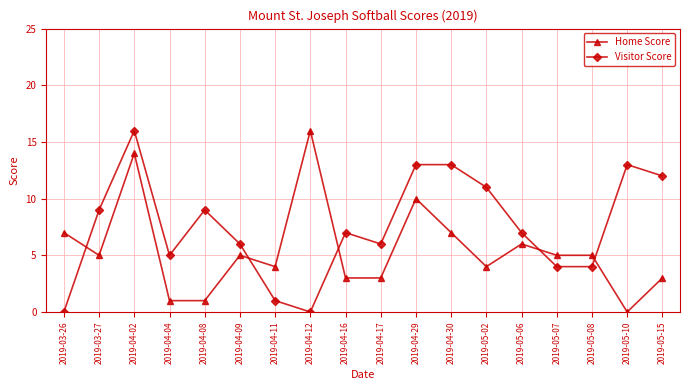

Reading right to left, list all the values displayed in this chart.

Home Score: 2019-05-15=3	2019-05-10=0	2019-05-08=5	2019-05-07=5	2019-05-06=6	2019-05-02=4	2019-04-30=7	2019-04-29=10	2019-04-17=3	2019-04-16=3	2019-04-12=16	2019-04-11=4	2019-04-09=5	2019-04-08=1	2019-04-04=1	2019-04-02=14	2019-03-27=5	2019-03-26=7
Visitor Score: 2019-05-15=12	2019-05-10=13	2019-05-08=4	2019-05-07=4	2019-05-06=7	2019-05-02=11	2019-04-30=13	2019-04-29=13	2019-04-17=6	2019-04-16=7	2019-04-12=0	2019-04-11=1	2019-04-09=6	2019-04-08=9	2019-04-04=5	2019-04-02=16	2019-03-27=9	2019-03-26=0